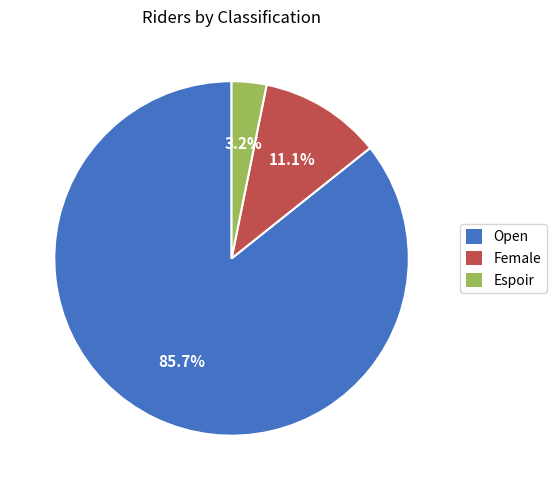

What percentage is the Espoir slice, to the nearest percent?

3%